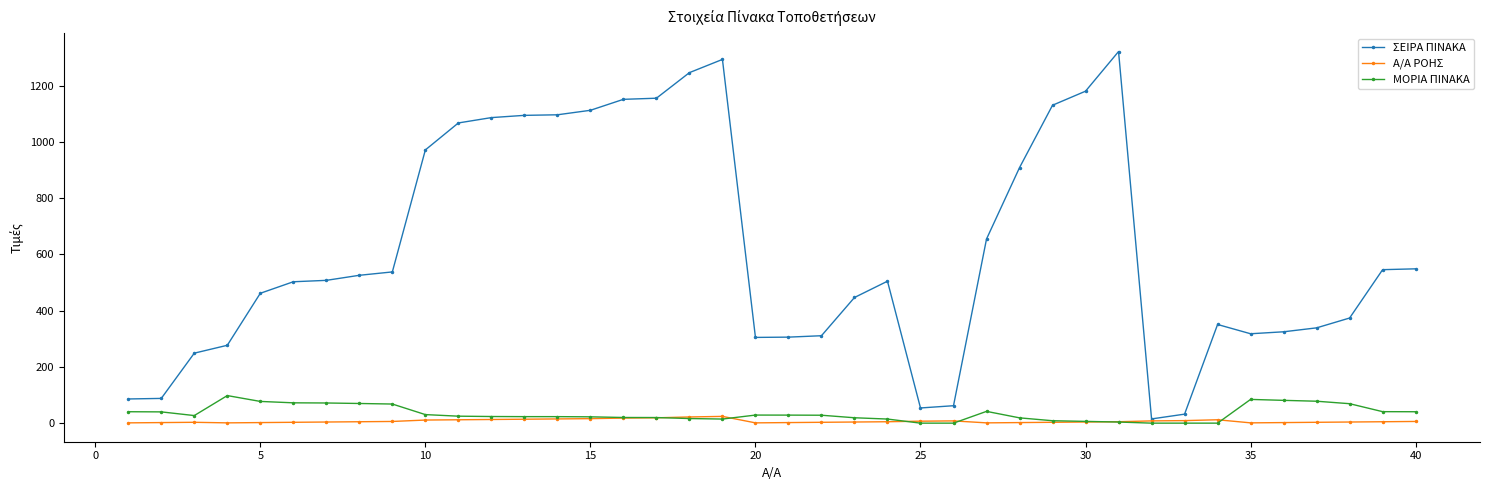

True or false: ΜΟΡΙΑ ΠΙΝΑΚΑ has more than 2 interior local peaks.

True